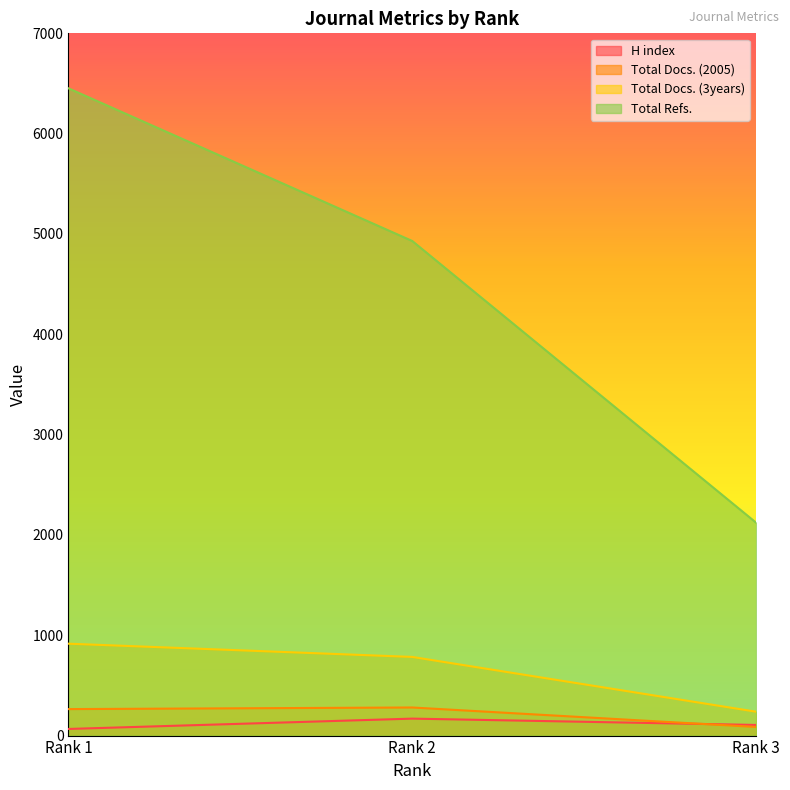

Reading right to left, transcribe all the data shown in this chart.

H index: 106	169	66
Total Docs. (2005): 86	280	264
Total Docs. (3years): 238	784	916
Total Refs.: 2122	4930	6452